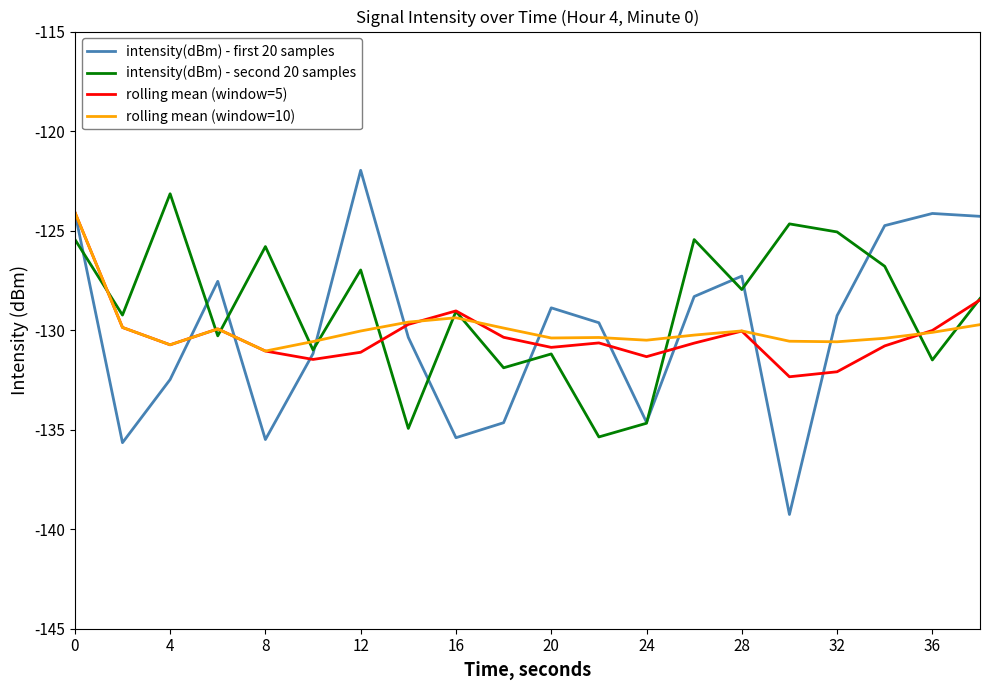

Which series has the largest range (max minus min)?

intensity(dBm) - first 20 samples